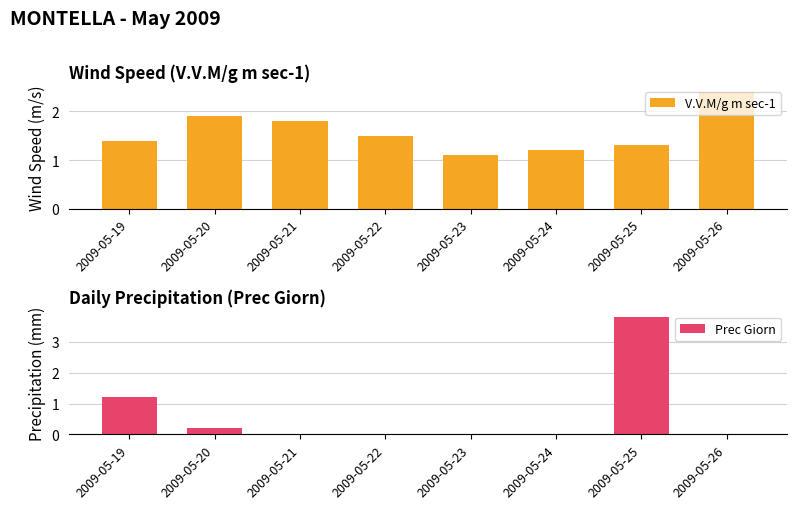

What is the difference between the maximum and minimum values in the V.V.M/g m sec-1 series?

1.3